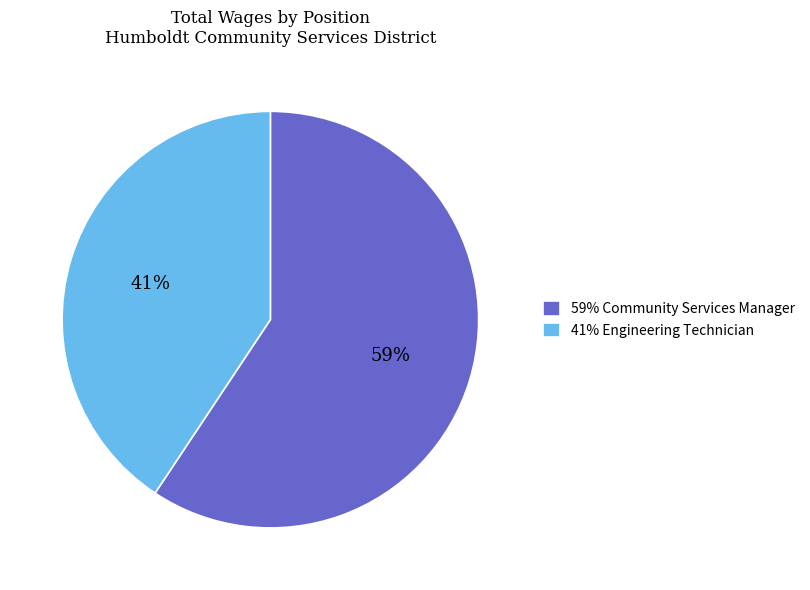

Which has a higher value, 59% Community Services Manager or 41% Engineering Technician?

59% Community Services Manager